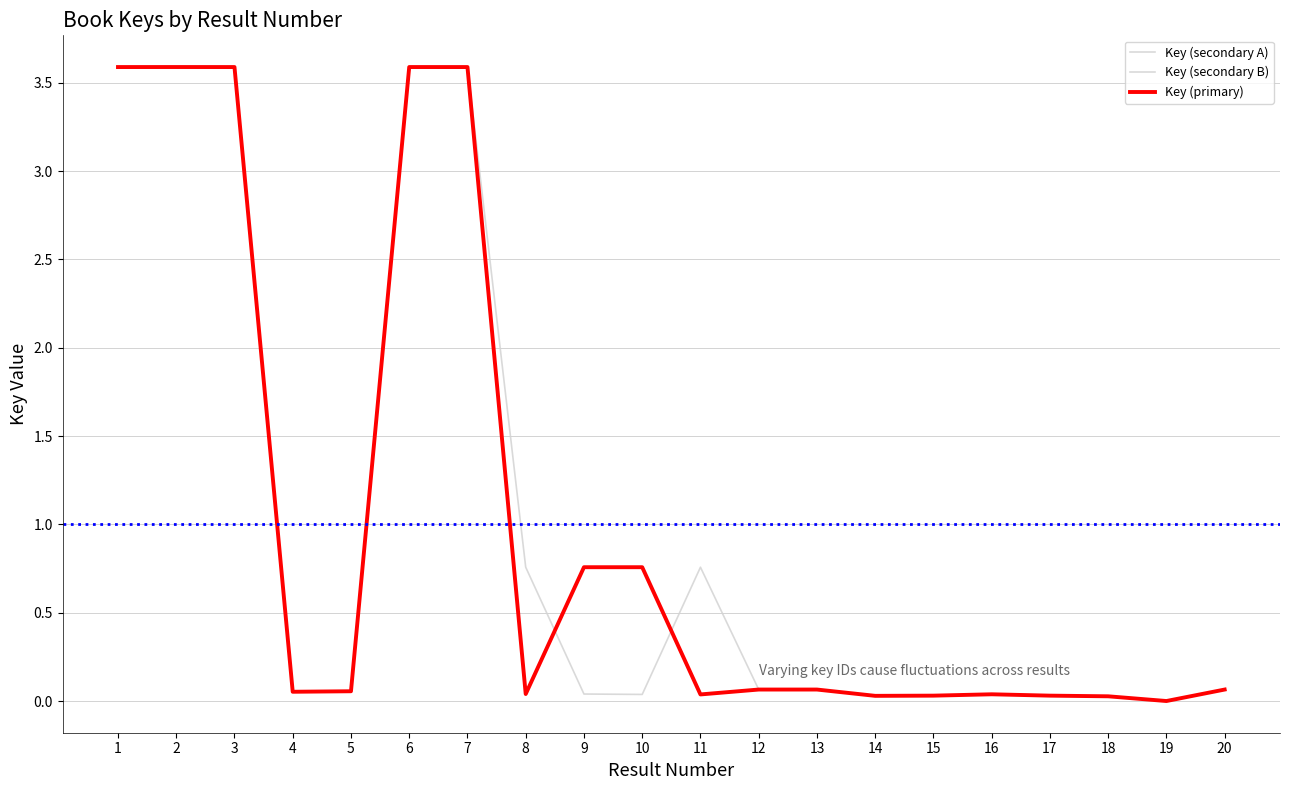

Reading left to right, extract all data points from this chart.

Key (secondary A): 3.6	3.6	3.6	0.1	0.1	3.6	3.6	0.0	0.8	0.8	0.0	0.1	0.1	0.0	0.0	0.0	0.0	0.0	0.0	0.1
Key (secondary B): 3.6	3.6	3.6	0.1	0.1	3.6	3.6	0.8	0.0	0.0	0.8	0.1	0.1	0.0	0.0	0.0	0.0	0.0	0.0	0.1
Key (primary): 3.6	3.6	3.6	0.1	0.1	3.6	3.6	0.0	0.8	0.8	0.0	0.1	0.1	0.0	0.0	0.0	0.0	0.0	0.0	0.1